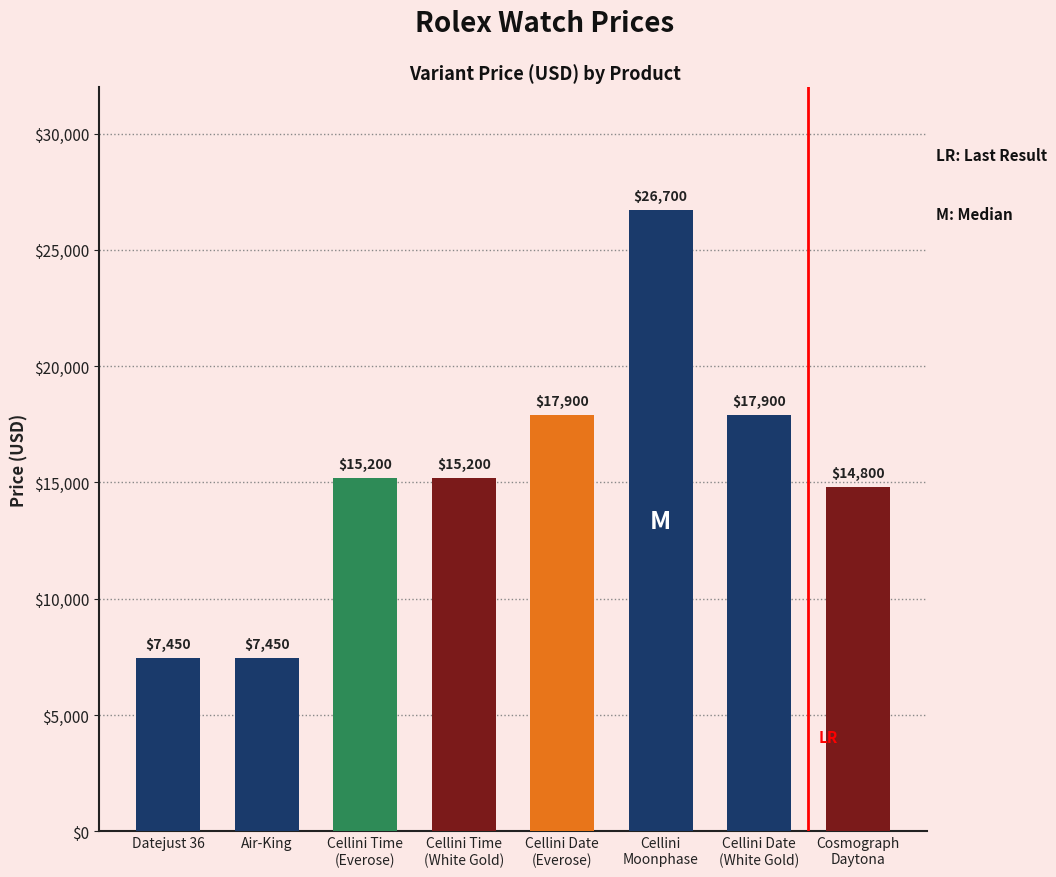

What is the difference between the maximum and minimum values?

19250